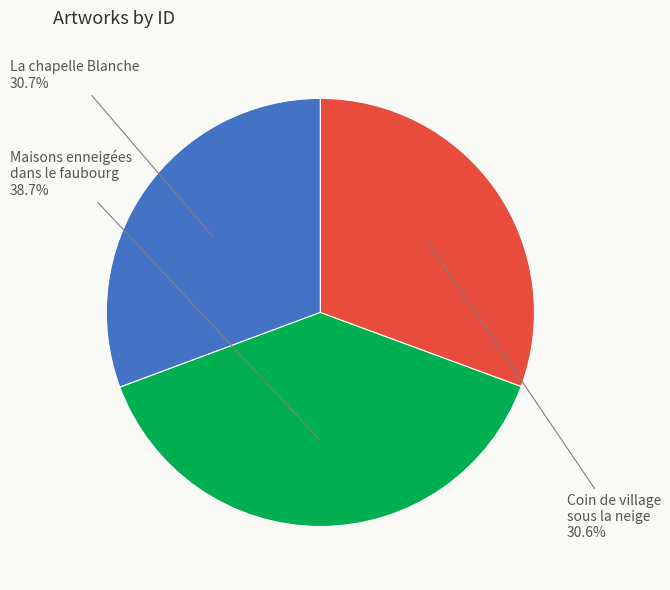

What is the total percentage of Maisons enneigées dans le faubourg and La chapelle Blanche?

69.4%